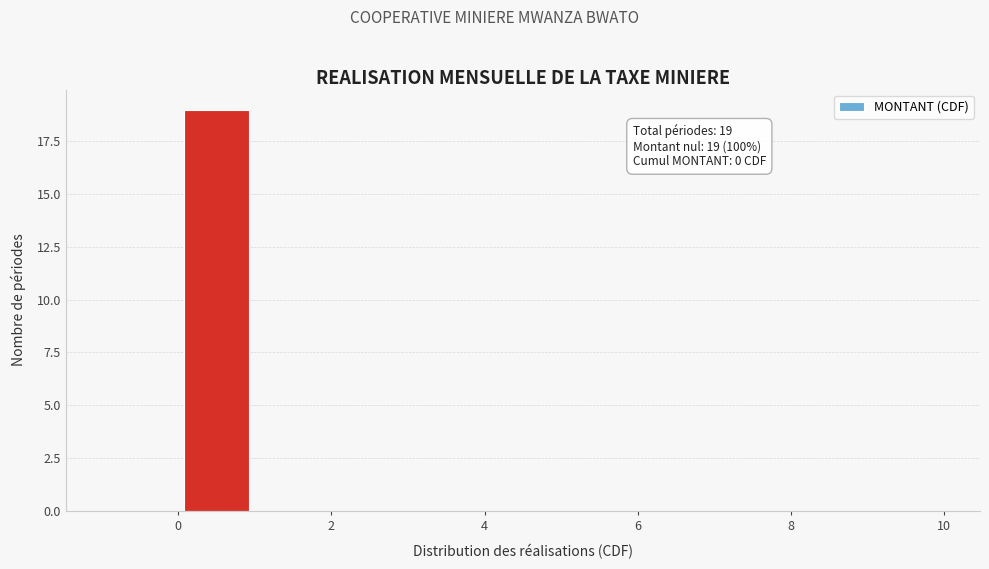

Over which range of the x-axis is the bar tallest?

0 to 1